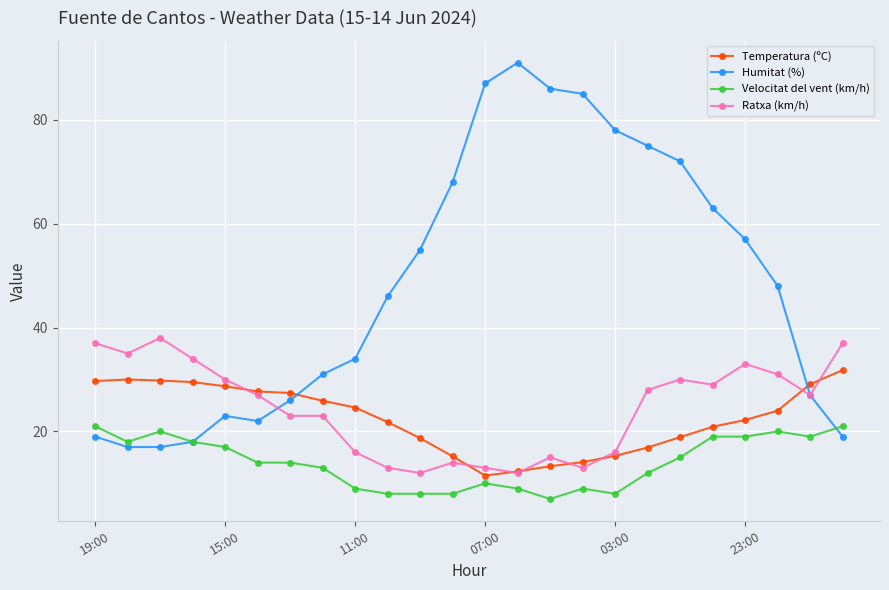

Rank the series by their maximum value, from highest to lowest.

Humitat (%), Ratxa (km/h), Temperatura (ºC), Velocitat del vent (km/h)